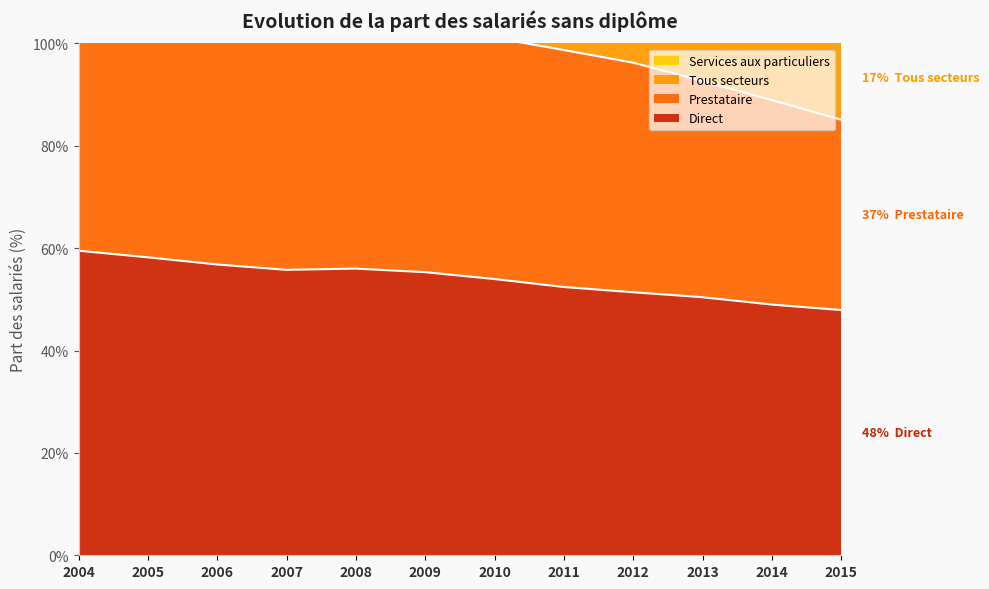

What is the value of the Direct point at the 3rd from the left?

56.8